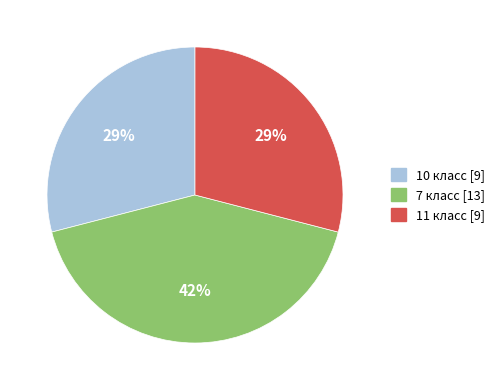

Approximately how many times larger is the value at 10 класс compared to 7 класс?

0.7